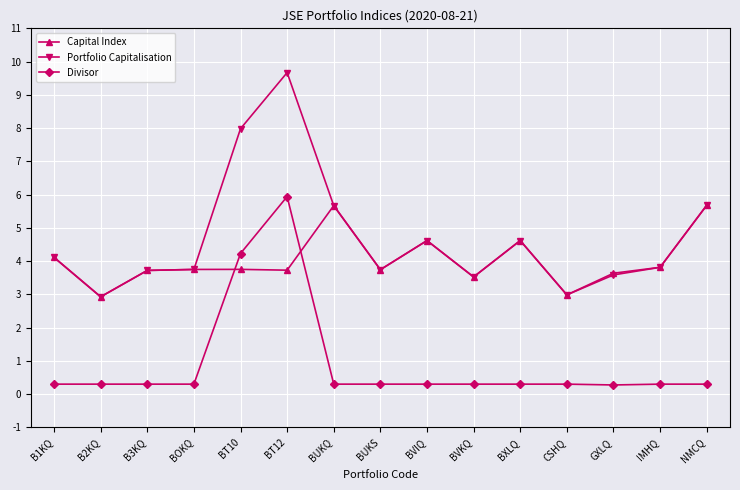

What is the minimum value shown in the chart?

0.3